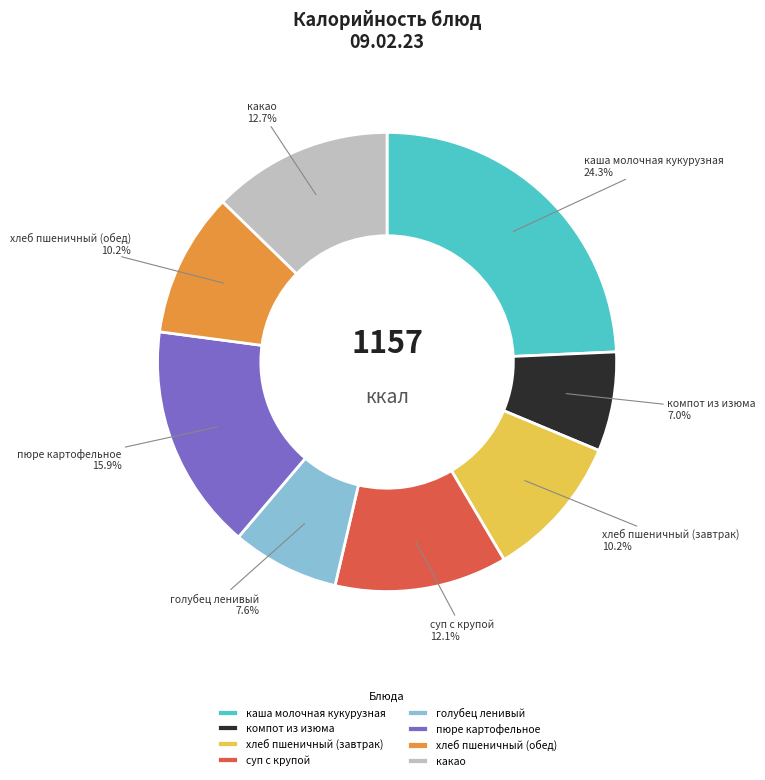

What is the ratio of the value at хлеб пшеничный (обед) to the value at голубец ленивый?

1.3